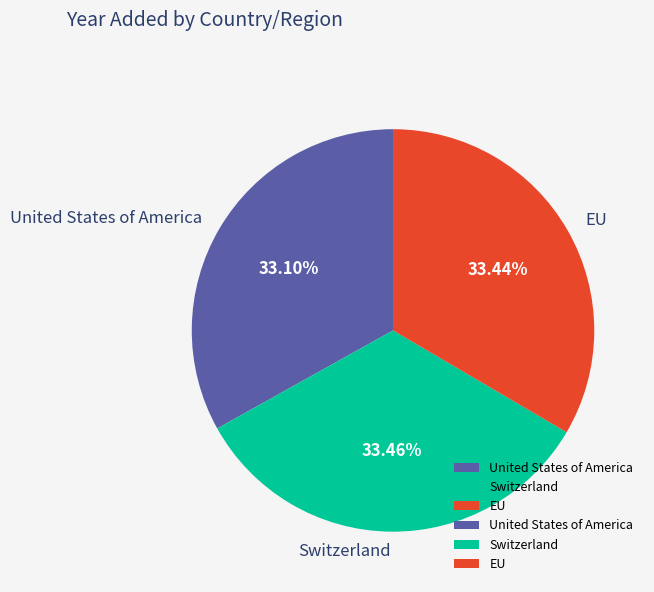

What is the ratio of the value at EU to the value at Switzerland?

1.0